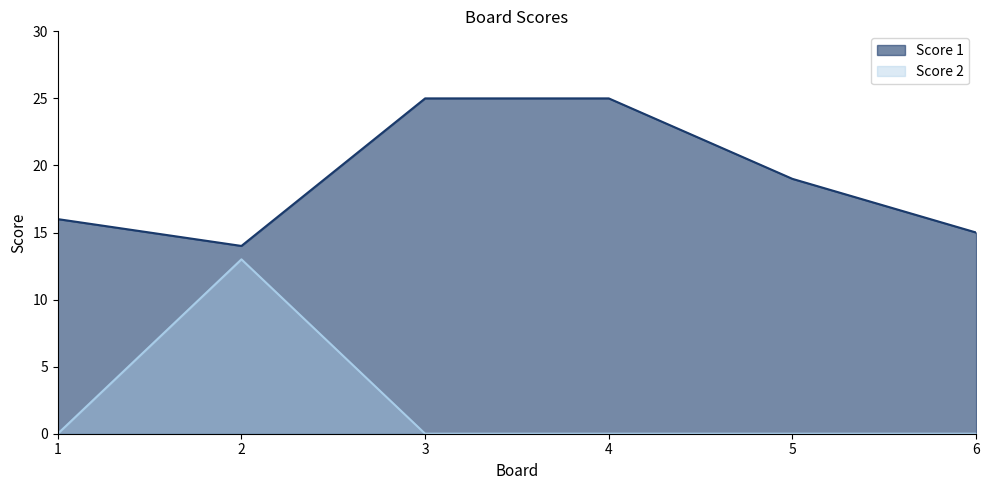

What is the sum of all Score 1 values?

114